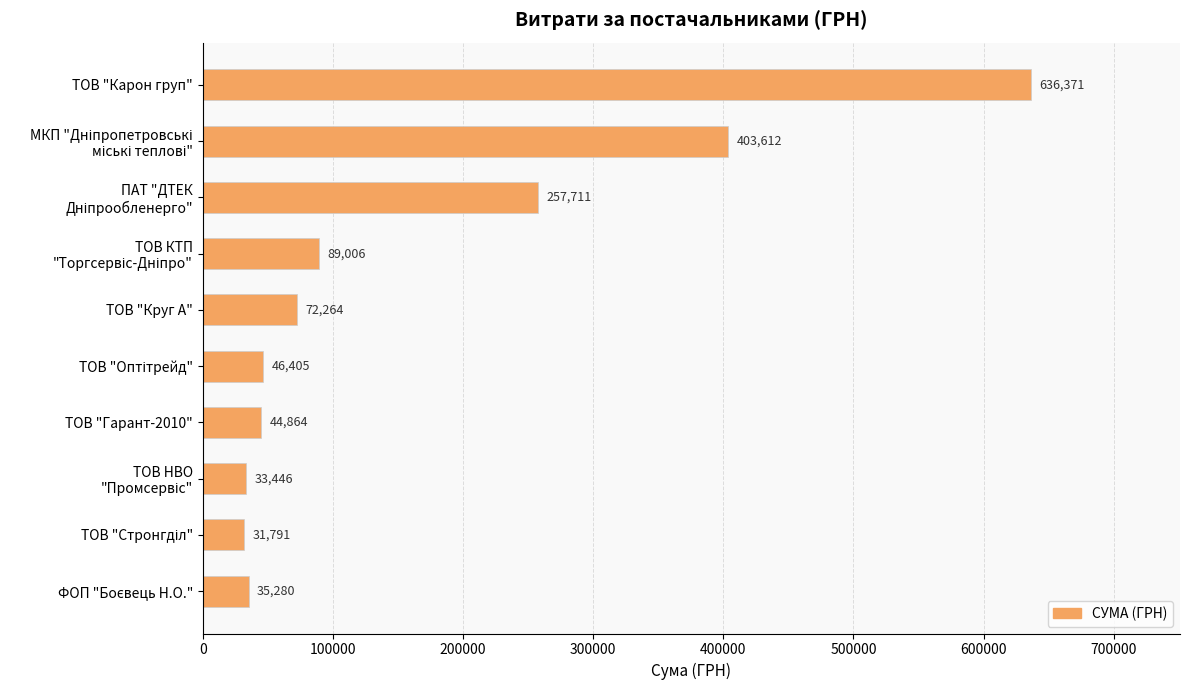

How many data points are above 72263?

5